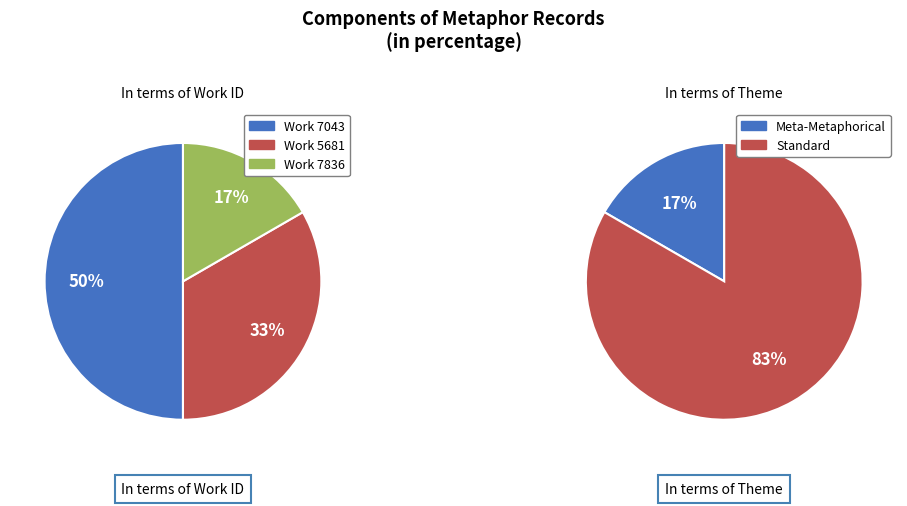

Is the sum of 23622 and 19080 greater than half?

No